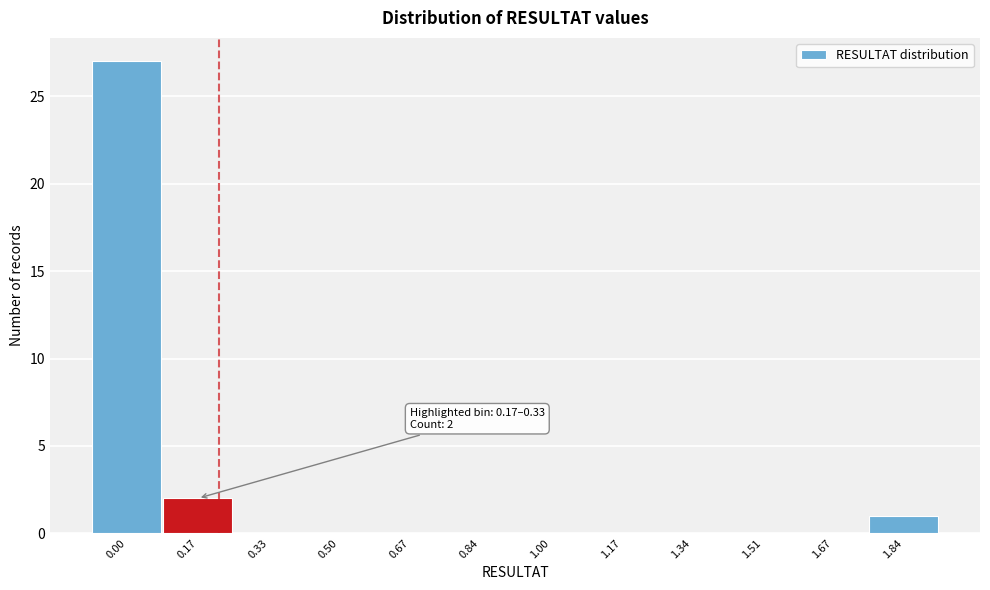

Reading left to right, what are all the values shown in this chart?

0.00=27	0.17=2	0.33=0	0.50=0	0.67=0	0.84=0	1.00=0	1.17=0	1.34=0	1.51=0	1.67=0	1.84=1